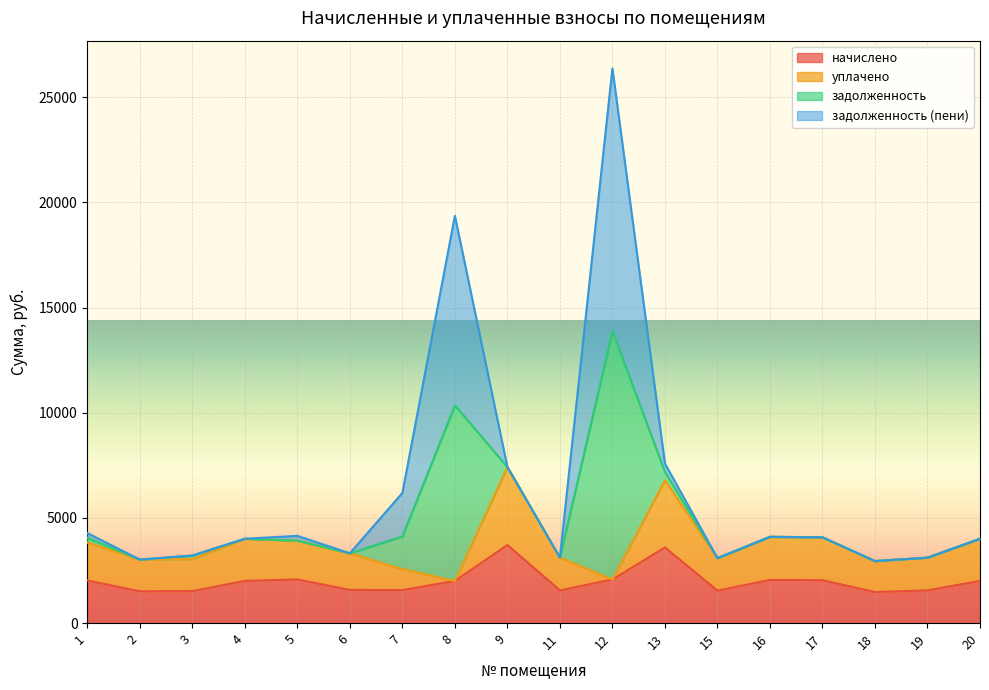

What is the lowest value of the начислено series?

1474.6